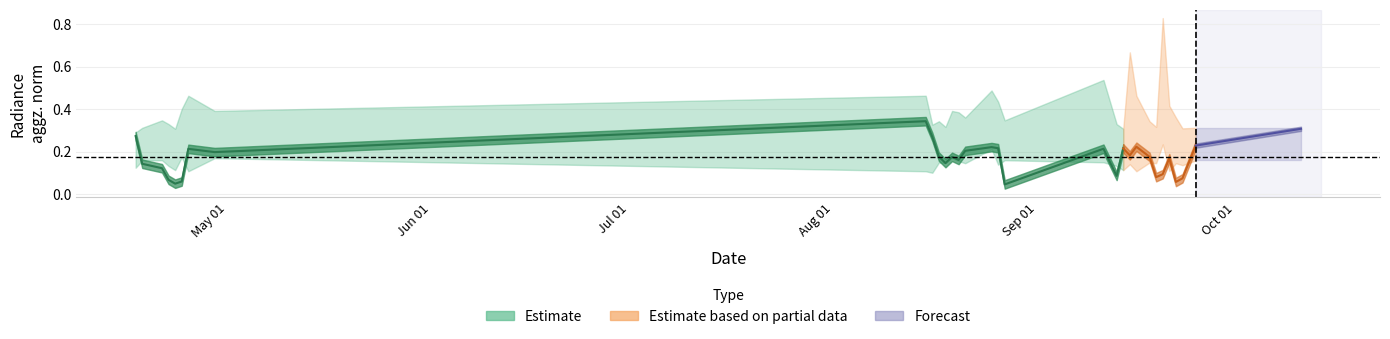

Where is the first local maximum for rade9_aggzone_norm?

2012-04-25